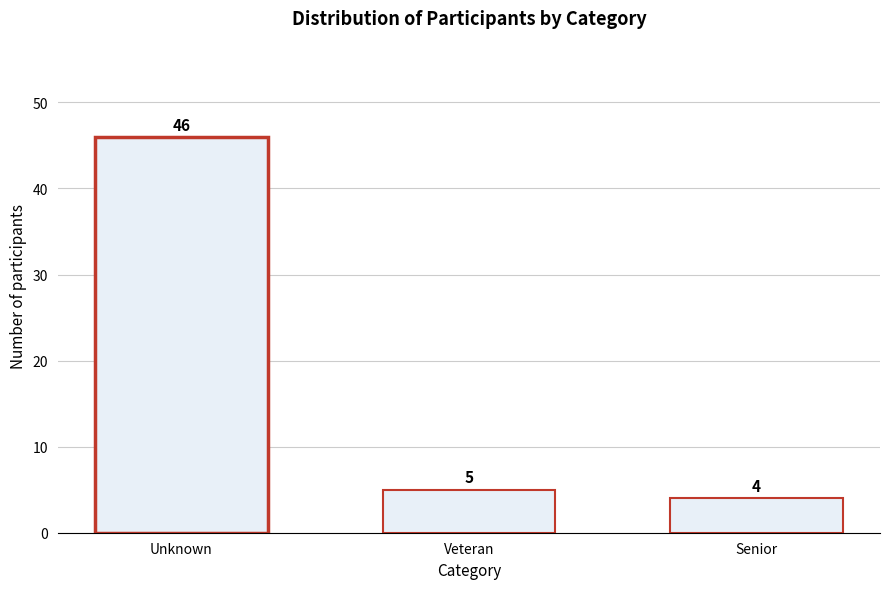

Reading left to right, list all the values displayed in this chart.

Unknown=46	Veteran=5	Senior=4